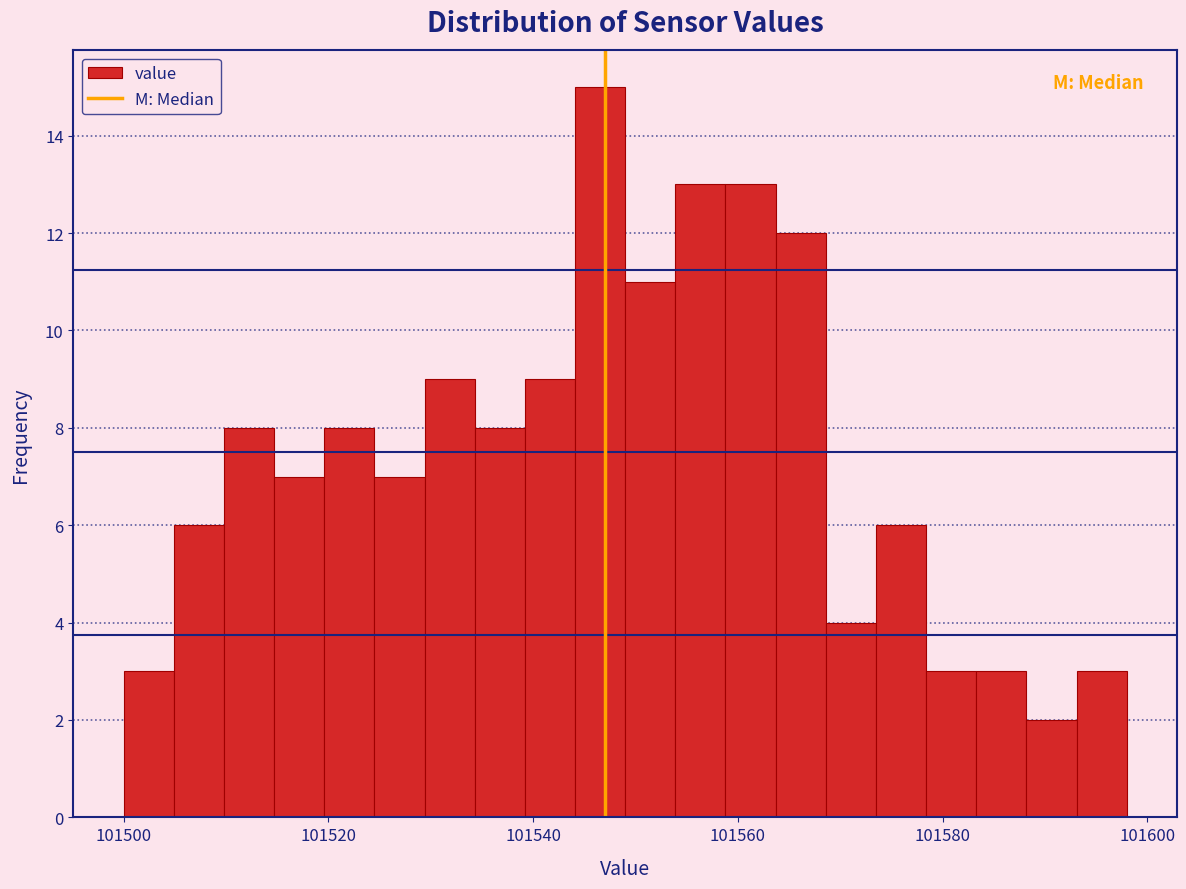

Around what value on the x-axis is the tallest bar? Give the approximate position of its centre, as read against the axis.

101546